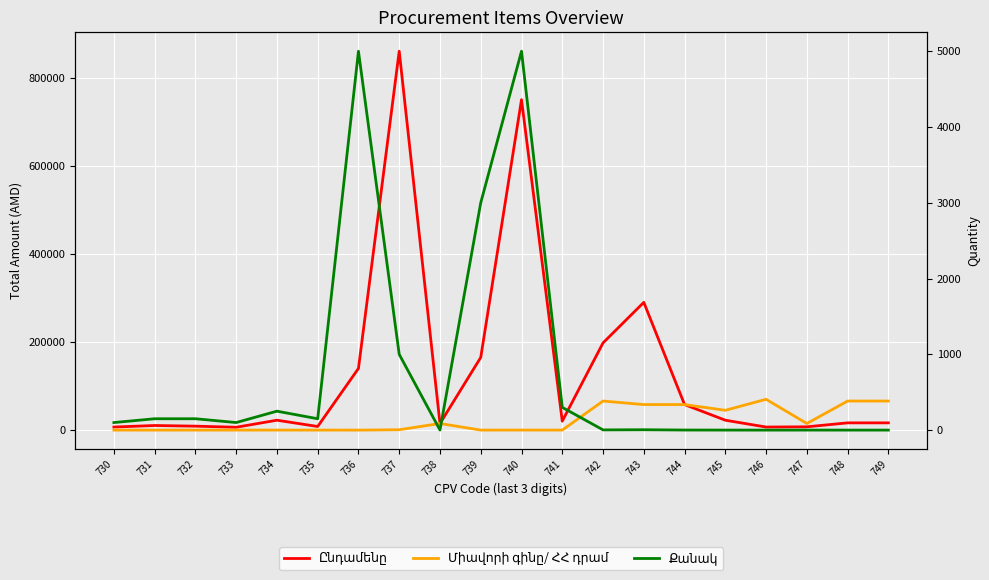

List the labels in order of Քանակ value, largest first.

736, 740, 739, 737, 741, 734, 731, 732, 735, 730, 733, 743, 742, 738, 744, 745, 747, 748, 749, 746